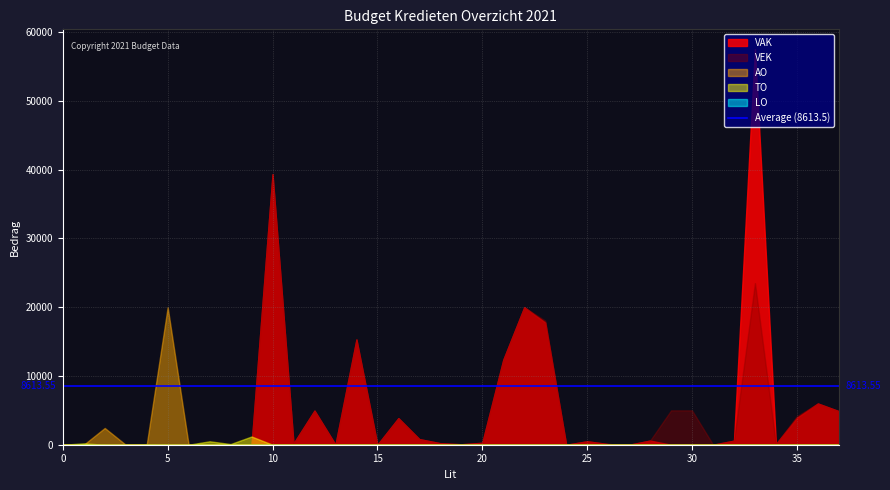

Which series has the largest range (max minus min)?

VAK